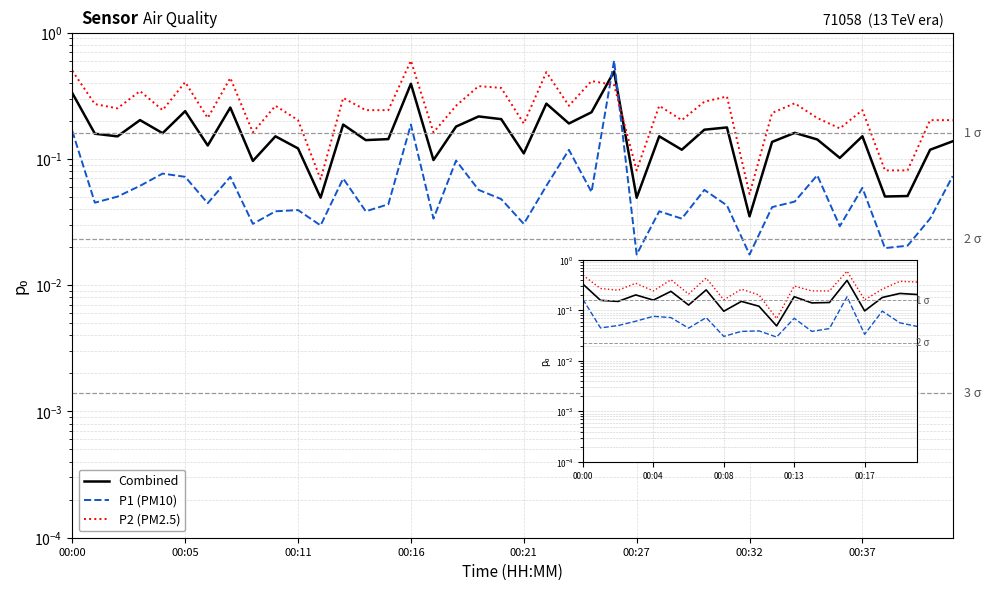

How many lines are shown in the chart?

3